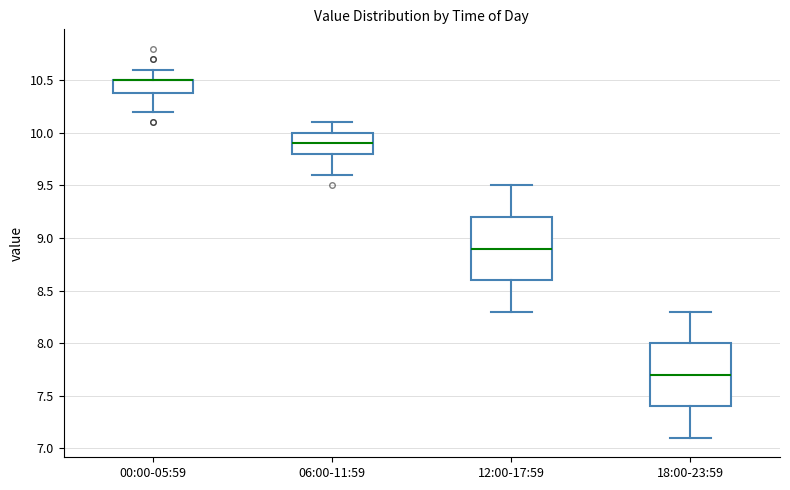

Reading left to right, read every box against the y-axis: the position of its median line, the range the box covers, and the ends of its whiskers. The values are not printed on the chart, so give them approximately, as read against the axis.

00:00-05:59: median 10.5 (drawn on the box's upper edge), box 10.4 to 10.5, whiskers 10.2 to 10.6
06:00-11:59: median 9.9, box 9.8 to 10.0, whiskers 9.6 to 10.1
12:00-17:59: median 8.9, box 8.6 to 9.2, whiskers 8.3 to 9.5
18:00-23:59: median 7.7, box 7.4 to 8.0, whiskers 7.1 to 8.3